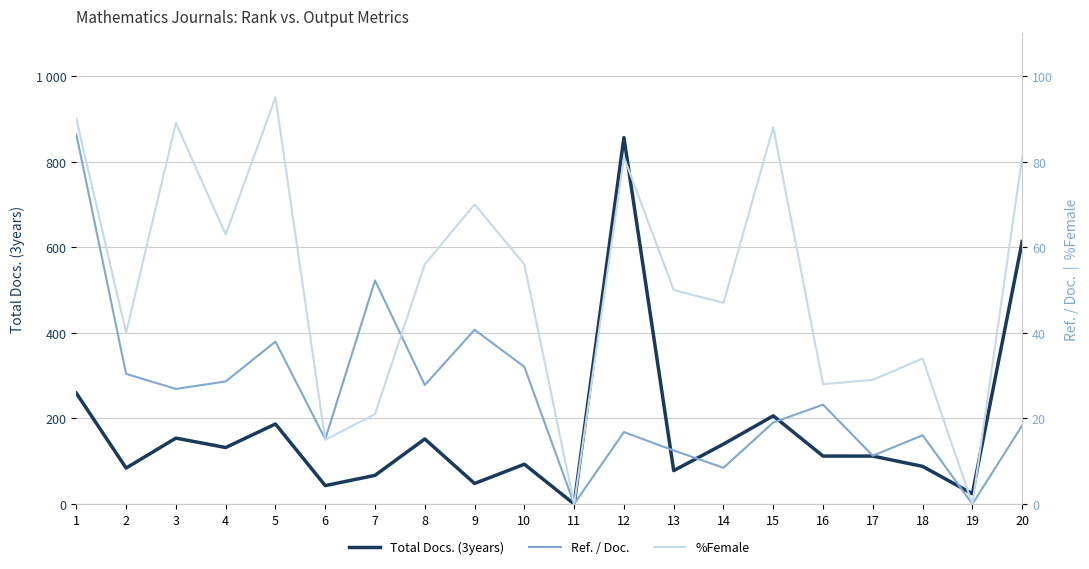

What is the maximum value for %Female?

95.0